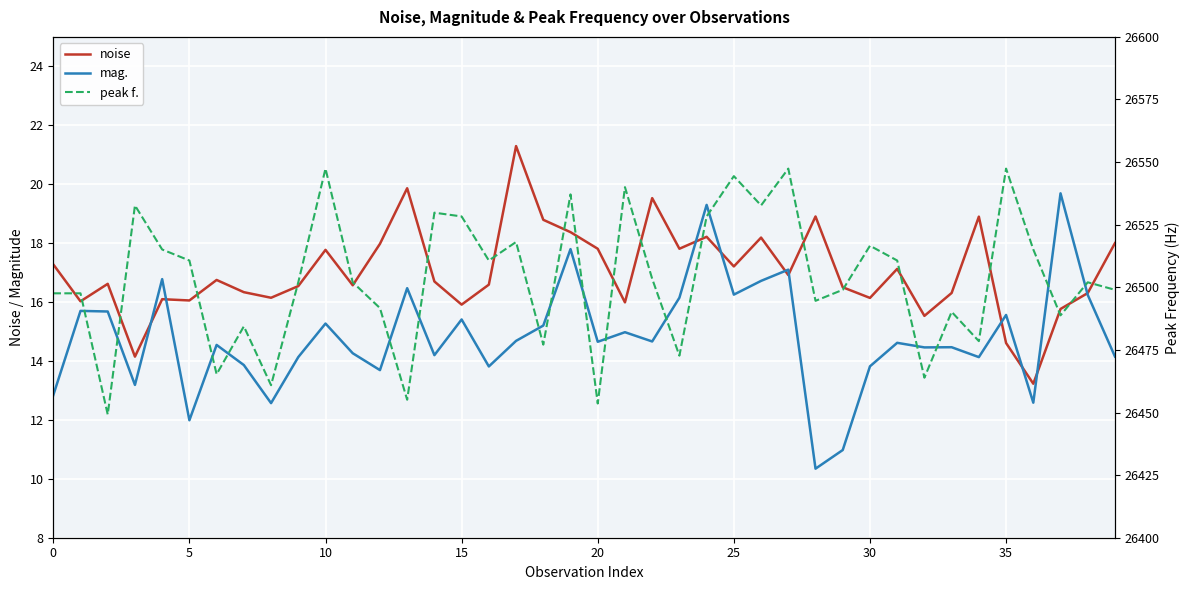

True or false: noise has a value of 18.4 at 19.

True